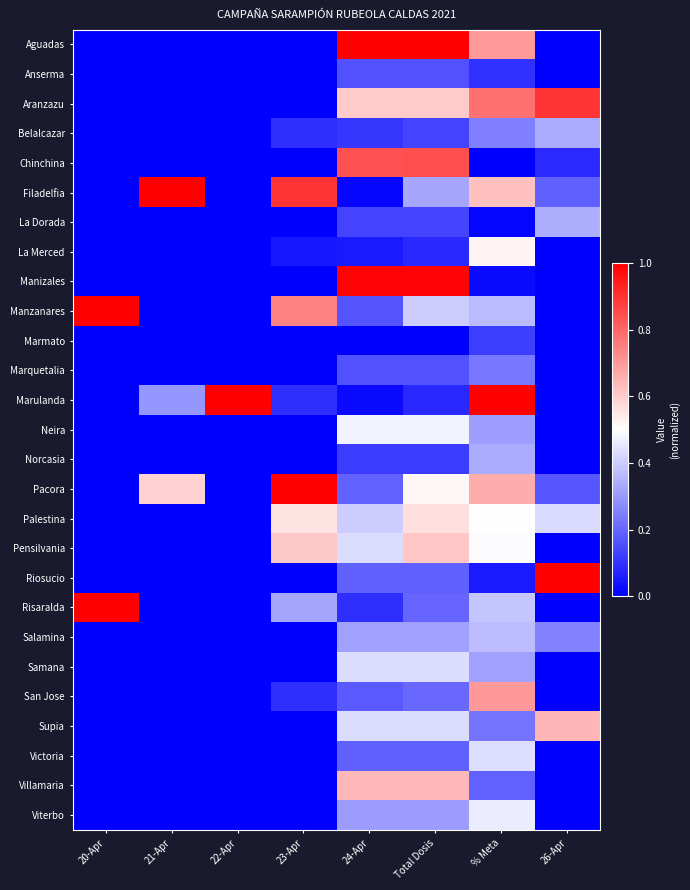

List the series in order of their peak value, highest first.

Aguadas, Filadelfia, Manzanares, Marulanda, Pacora, Riosucio, Risaralda, Manizales, Aranzazu, Chinchina, San Jose, Supia, Villamaria, Pensilvania, Palestina, La Merced, Neira, Viterbo, Victoria, Samana, Salamina, La Dorada, Norcasia, Belalcazar, Marquetalia, Anserma, Marmato